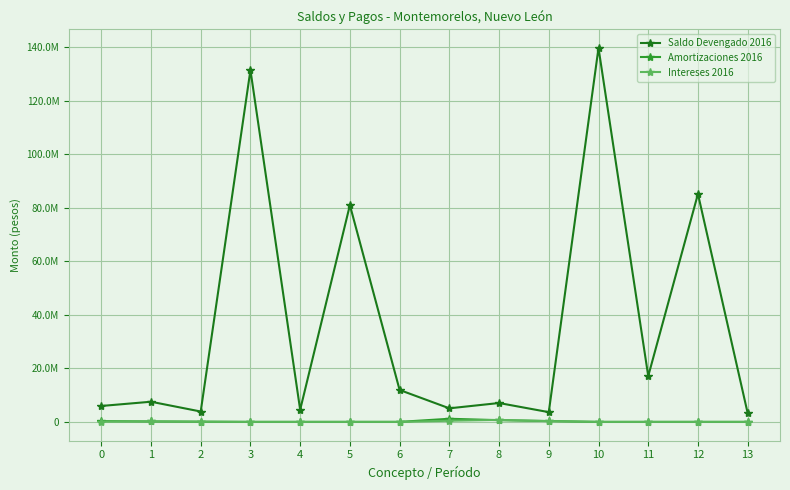

True or false: Amortizaciones 2016 and Saldo Devengado 2016 intersect in this chart.

False